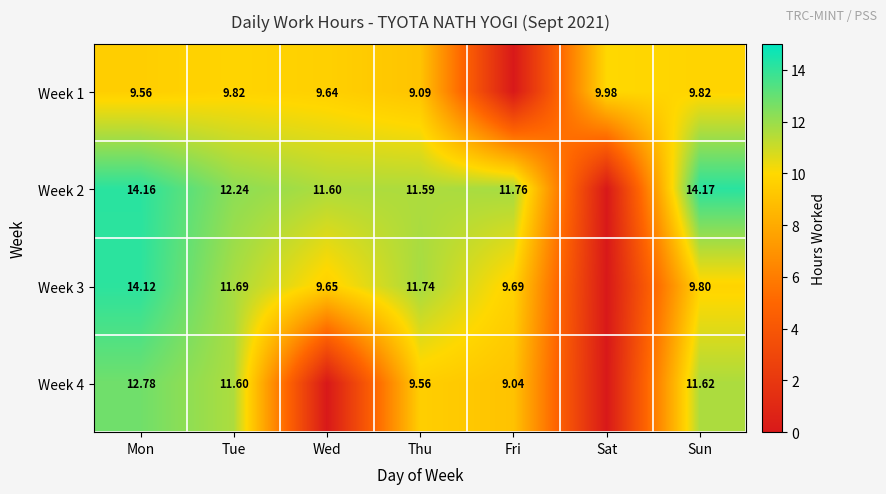

Is the value of Week 2 at Fri greater than the value of Week 3 at Thu?

Yes